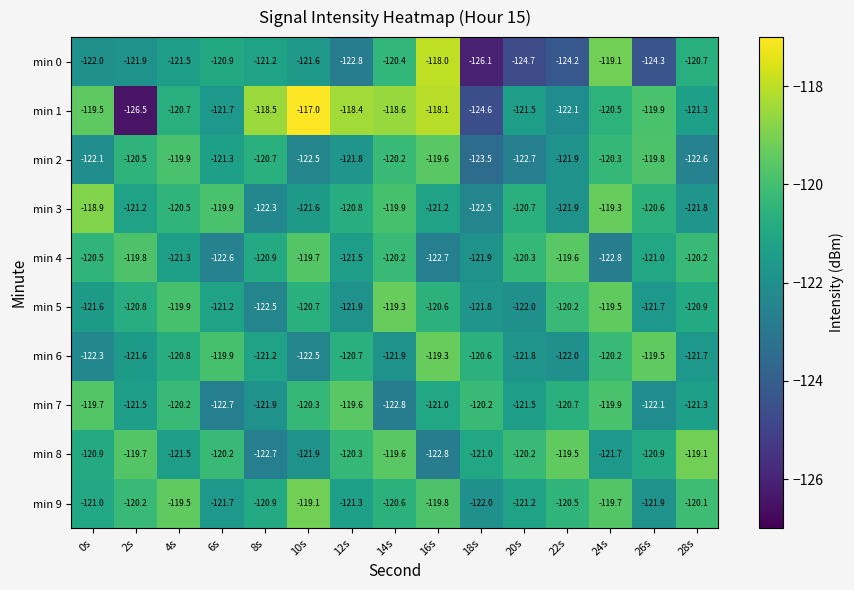

What is the difference between the maximum and minimum values in the min 0 series?

8.1